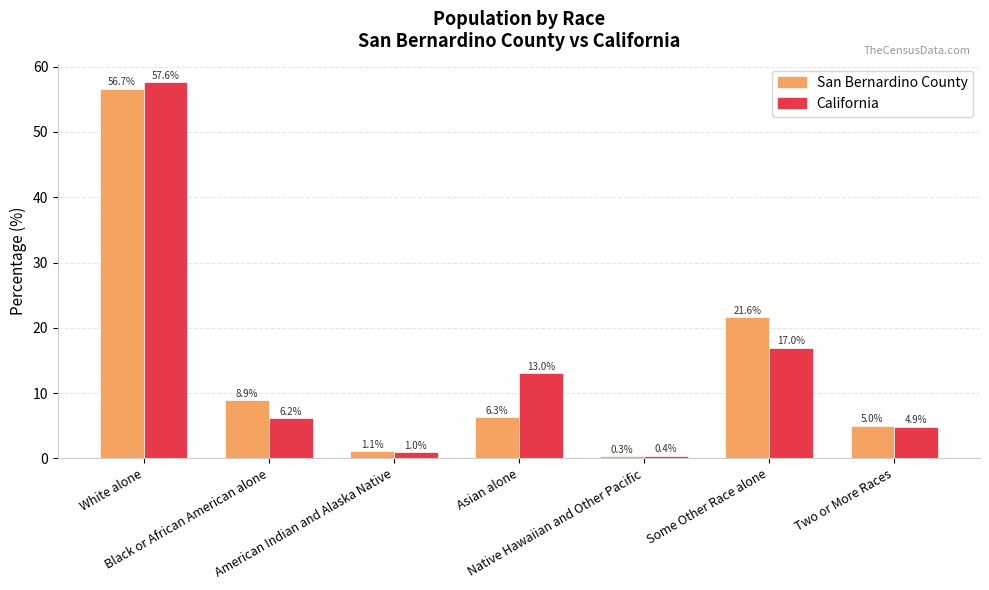

At which category is the sum across all series the highest?

White alone